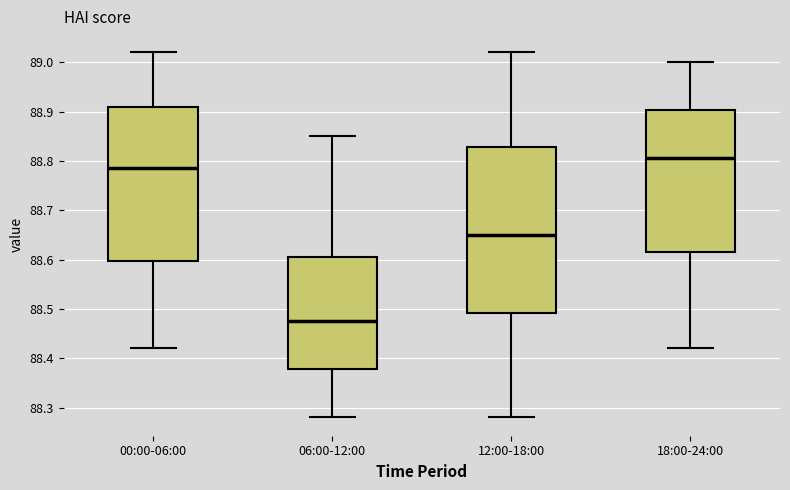

Where does the upper whisker of the box for 06:00-12:00 end on the y-axis? The values are not printed on the chart, so give them approximately, as read against the axis.

88.85